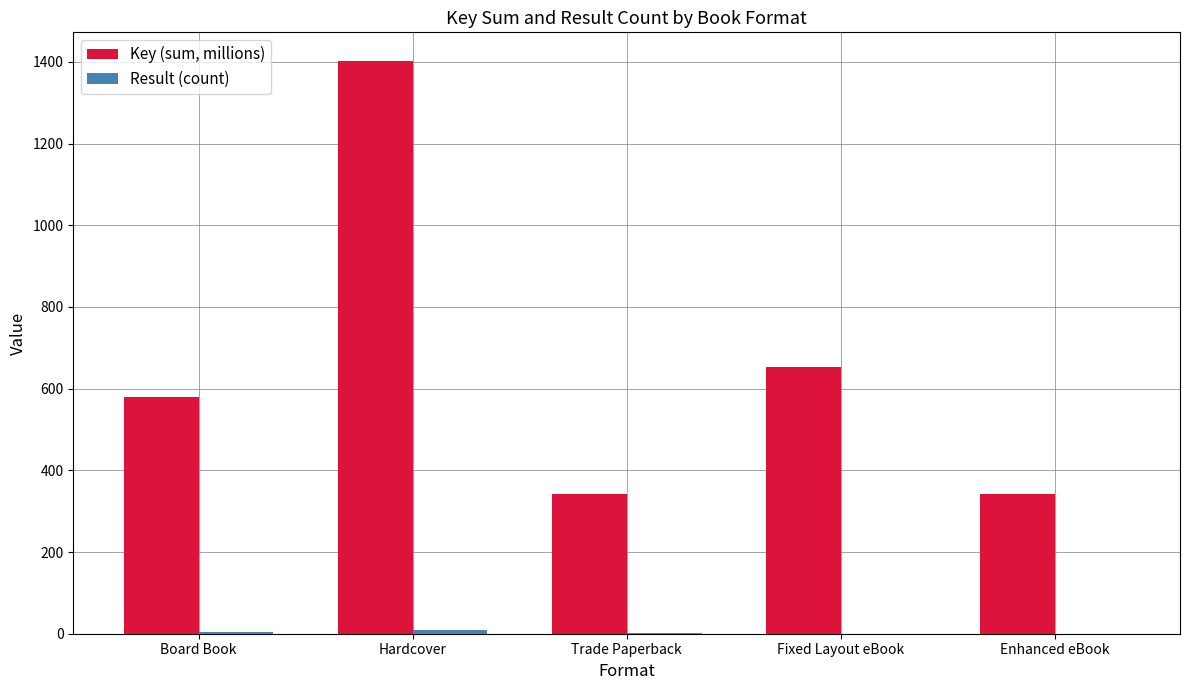

Which series changed the most between Fixed Layout eBook and Enhanced eBook?

Key (sum, millions)